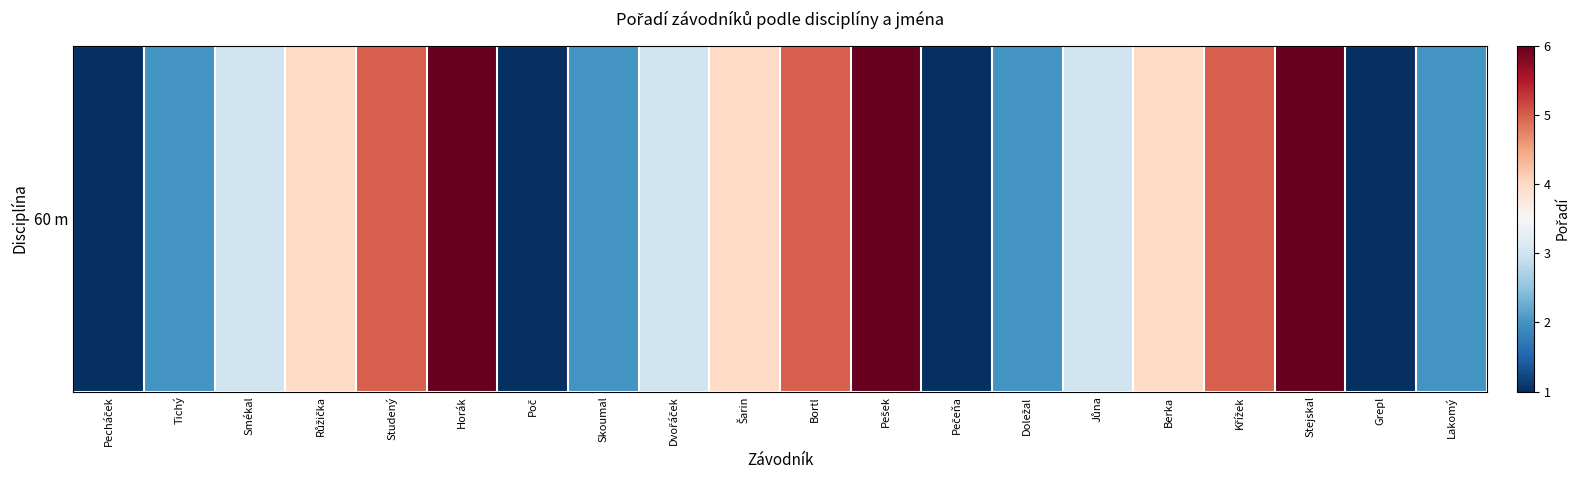

Count the values in the range 2 to 5.

13